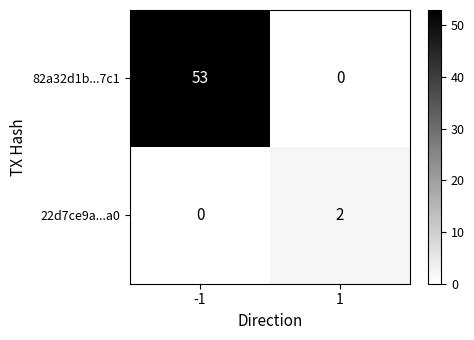

Which series has the largest range (max minus min)?

82a32d1b...7c1